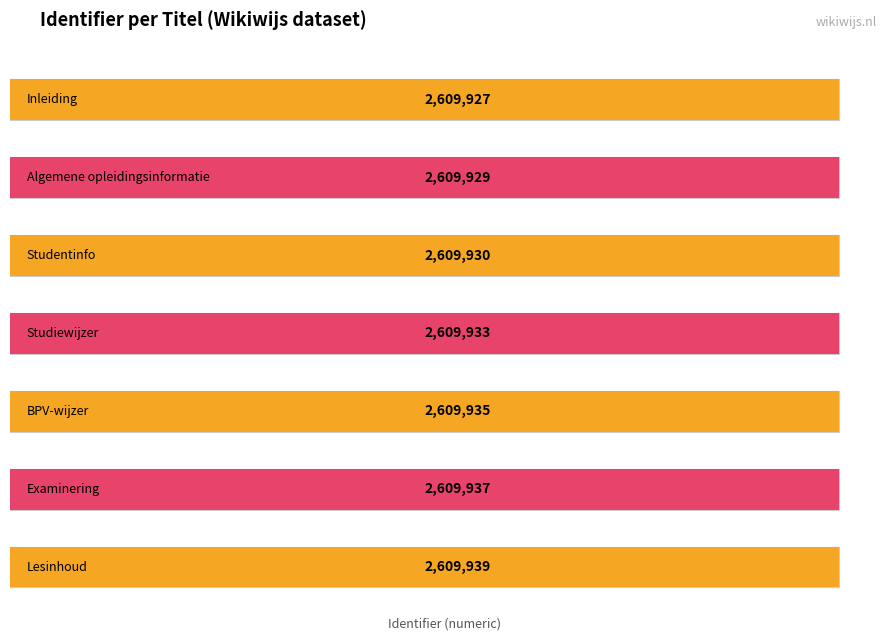

Are the bars horizontal?

Yes